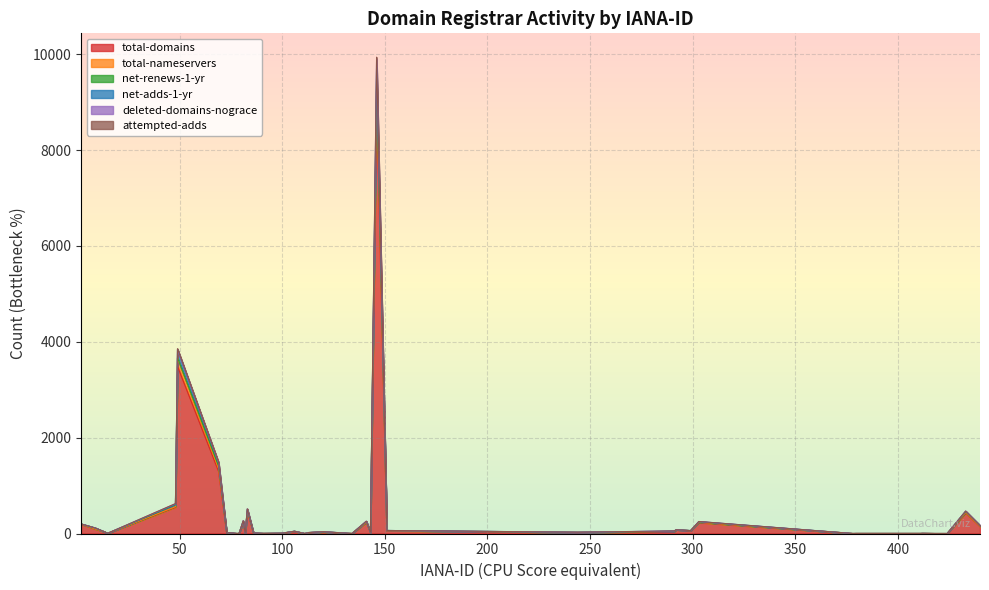

After their last crossing, which series has the higher values: deleted-domains-nograce or attempted-adds?

attempted-adds